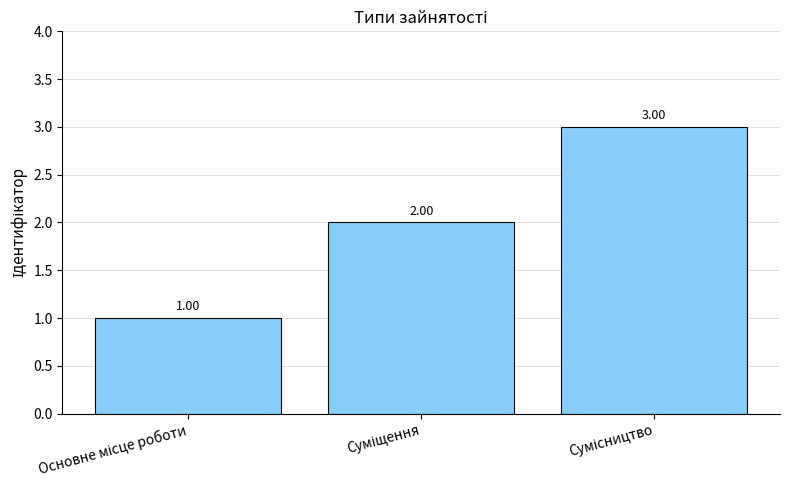

Count the number of data series in this chart.

1